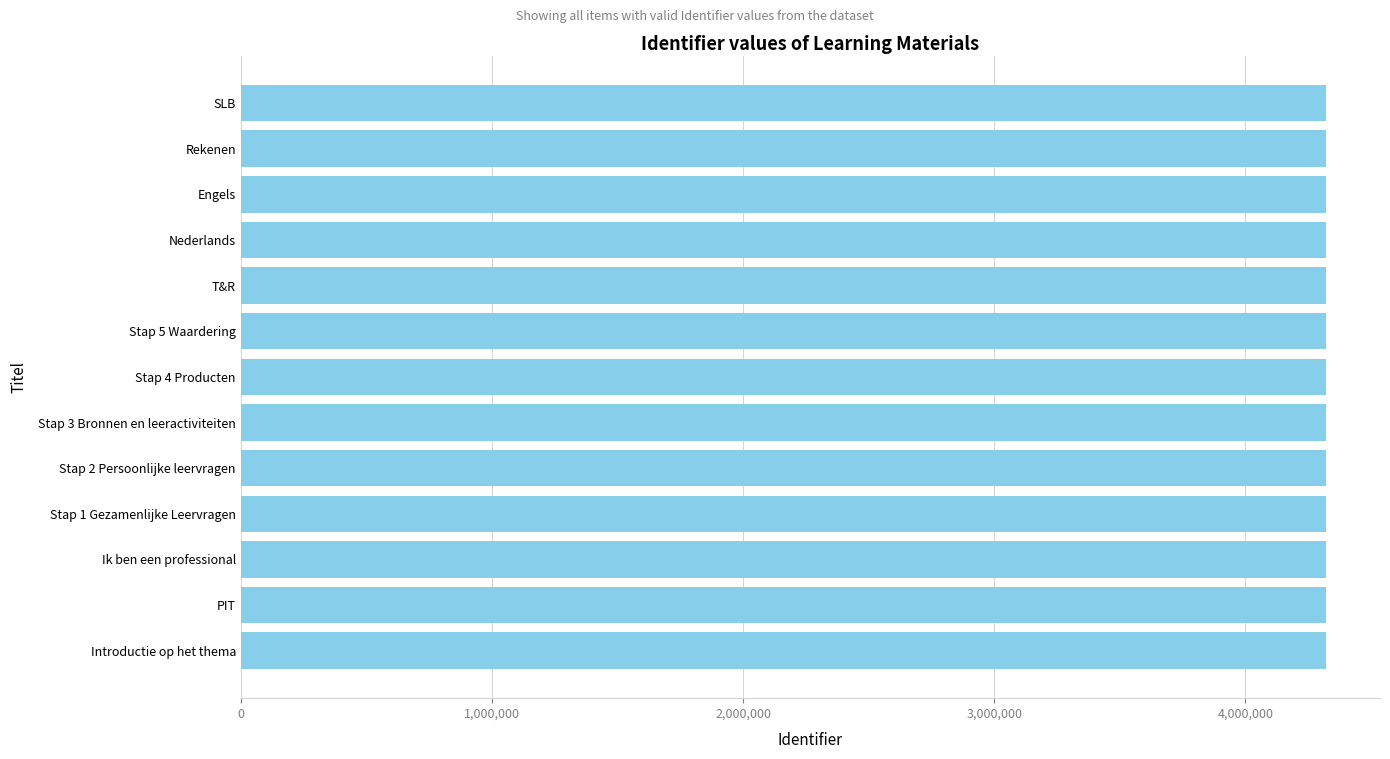

Approximately how many times larger is the value at Stap 2 Persoonlijke leervragen compared to PIT?

1.0